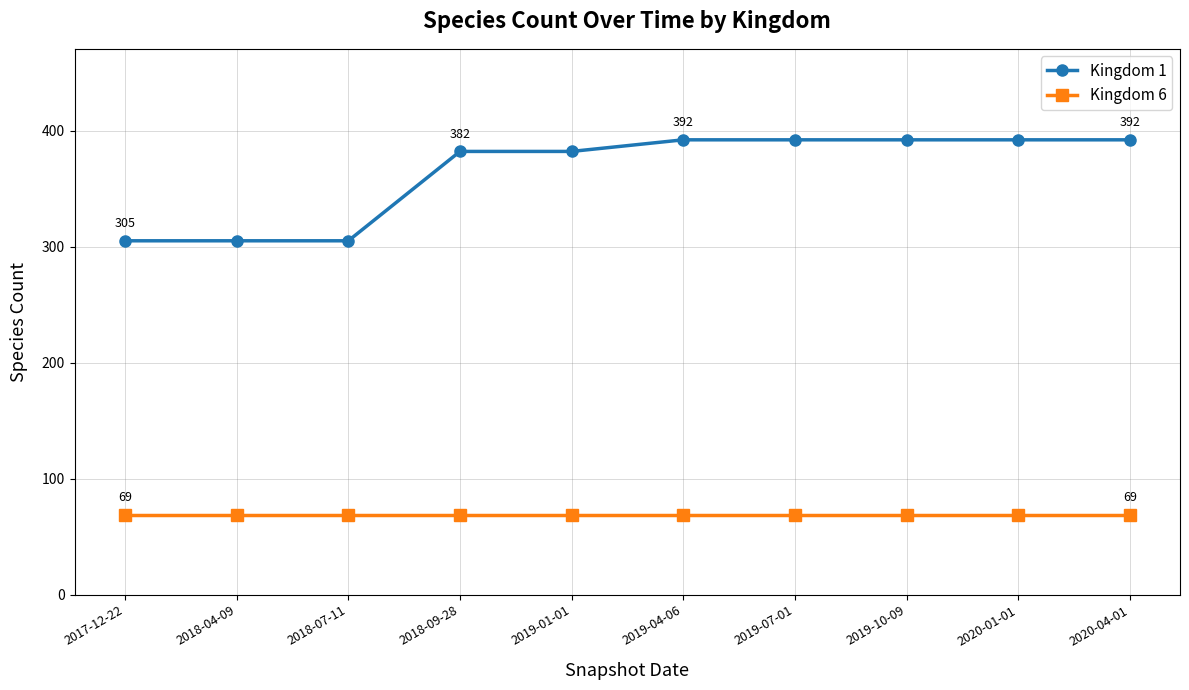

At how many categories does at least one series exceed 352?

7